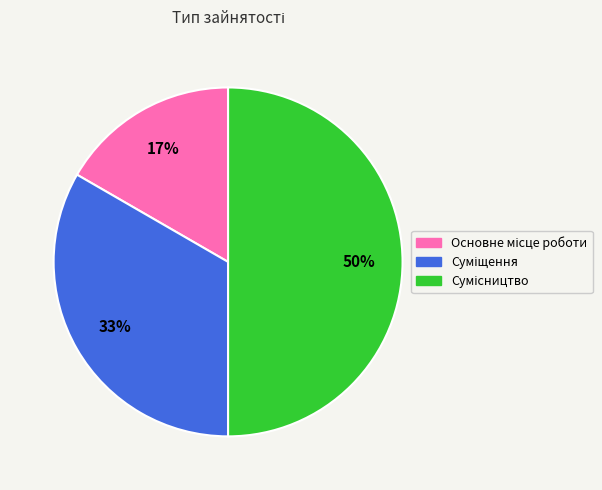

To the nearest percent, what is the average slice percentage?

33%